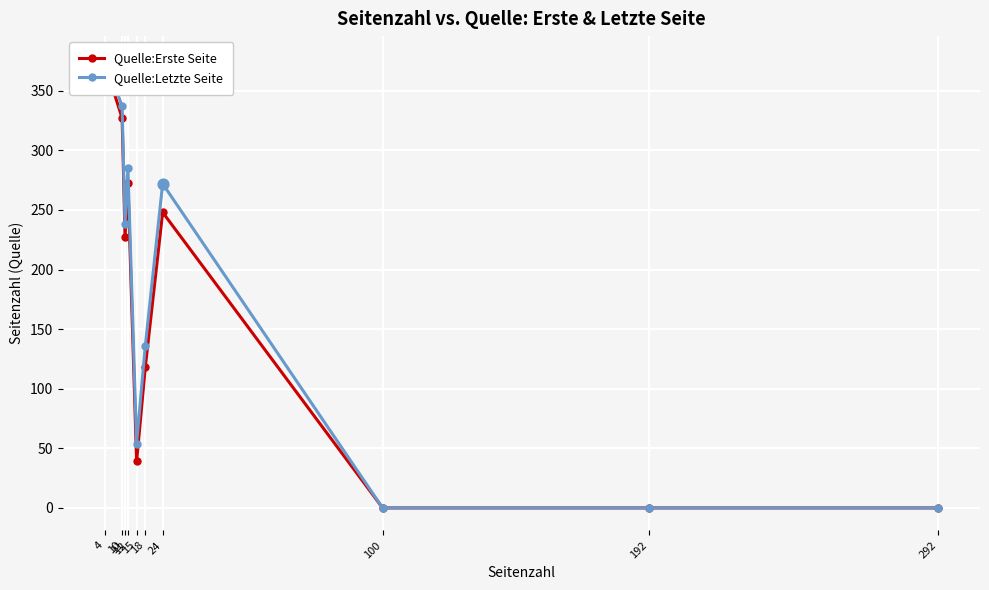

Which series has the largest total across all categories?

Quelle:Letzte Seite